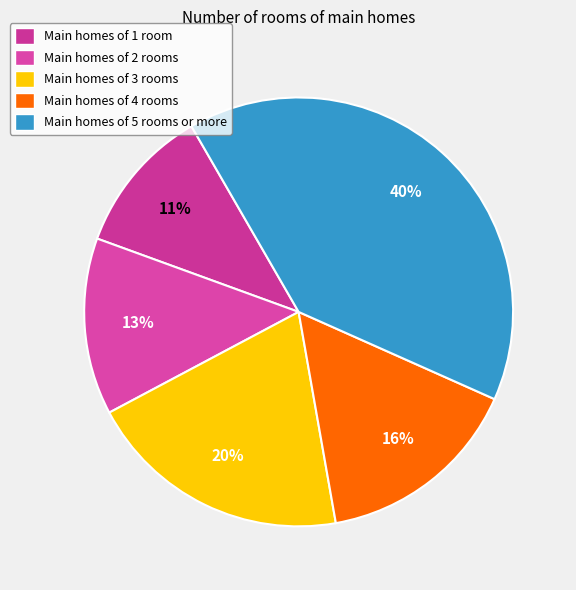

Count the number of slices in the pie.

5